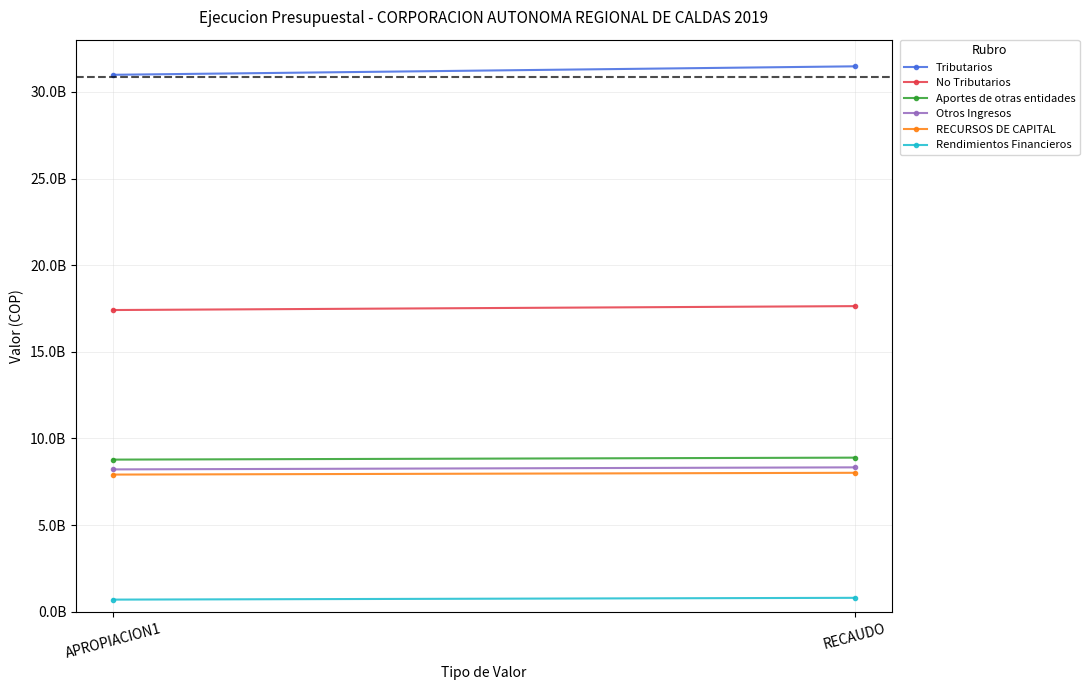

At which category is the sum across all series the highest?

RECAUDO